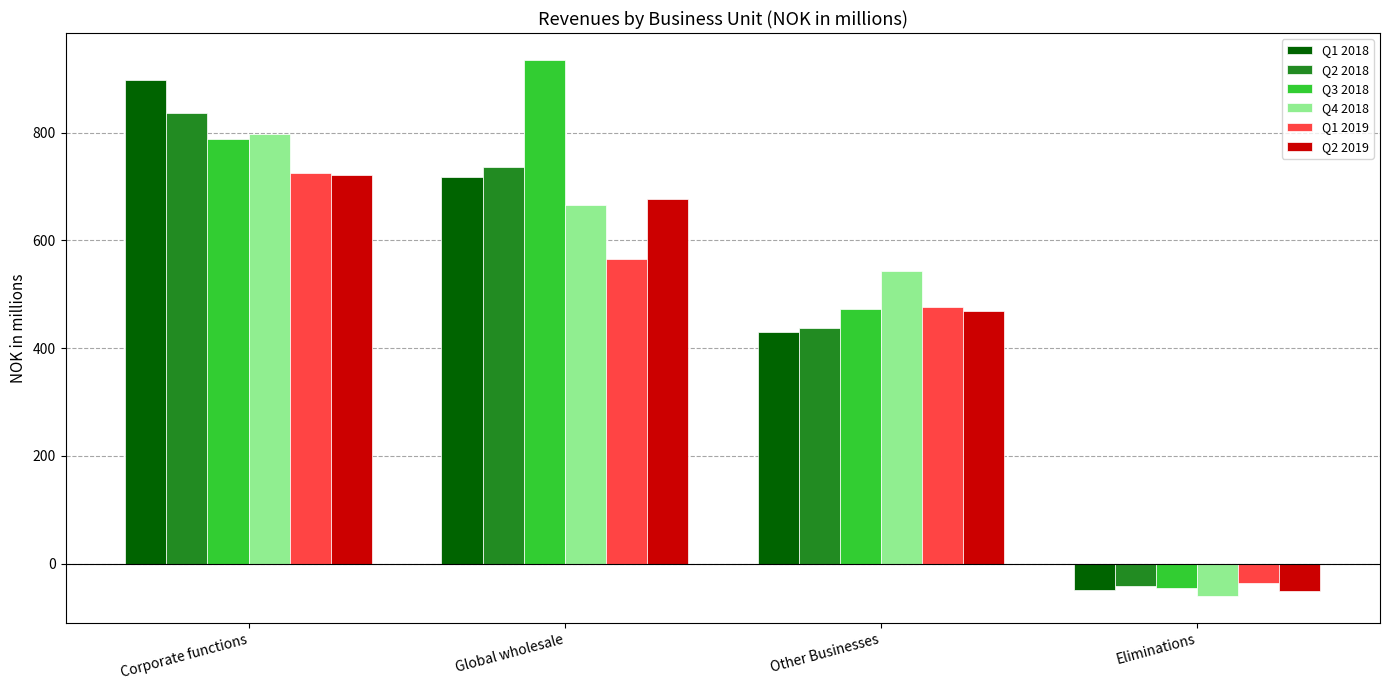

At how many categories does at least one series exceed 349?

3